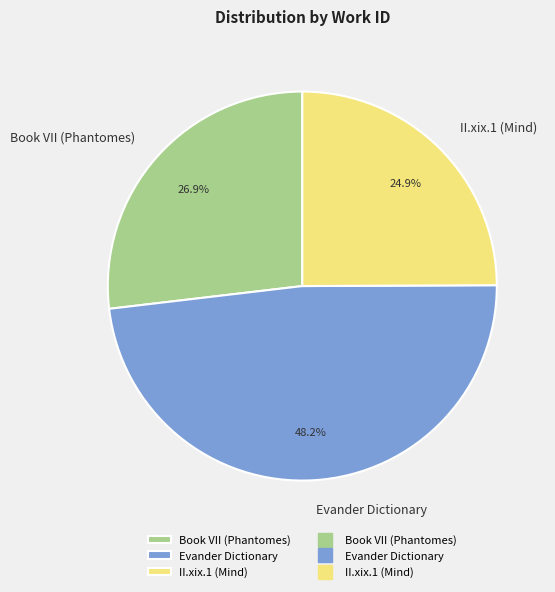

To the nearest percent, what percentage of the pie is Evander Dictionary?

48%